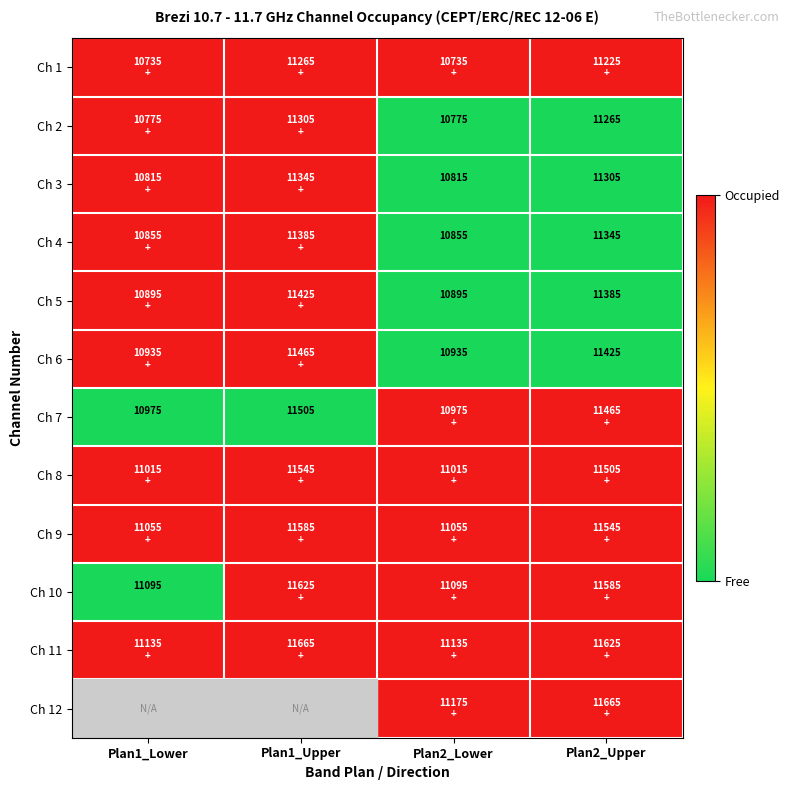

At which category is the sum across all series the highest?

Plan2_Lower